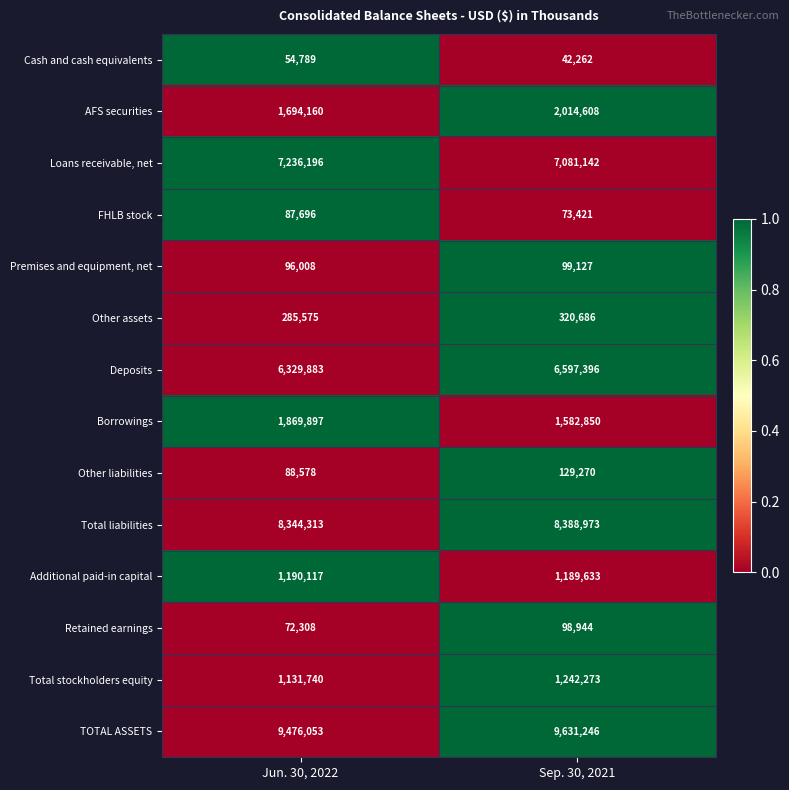

True or false: Deposits has a value of 1691856 at Sep. 30, 2021.

False